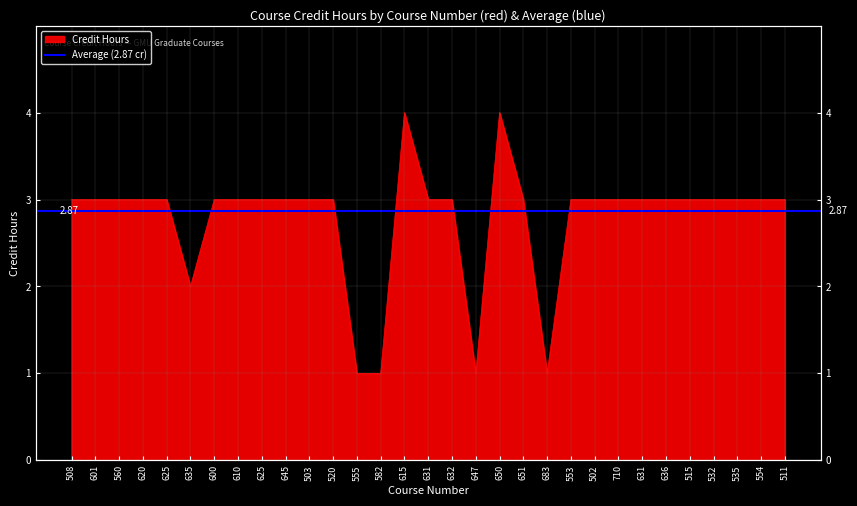

Reading left to right, list all the values displayed in this chart.

3	3	3	3	3	2	3	3	3	3	3	3	1	1	4	3	3	1	4	3	1	3	3	3	3	3	3	3	3	3	3